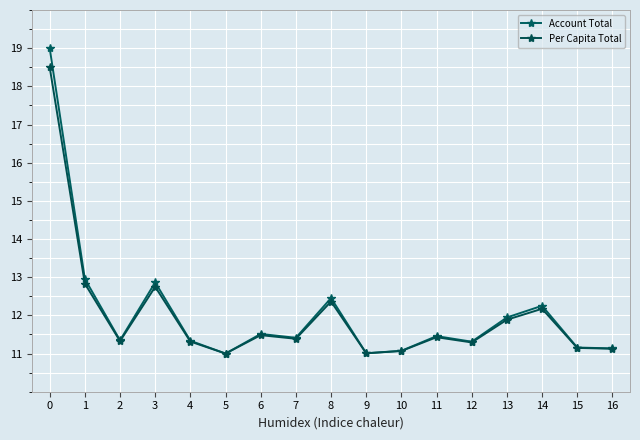

Rank the series by their average value, from highest to lowest.

Account Total, Per Capita Total